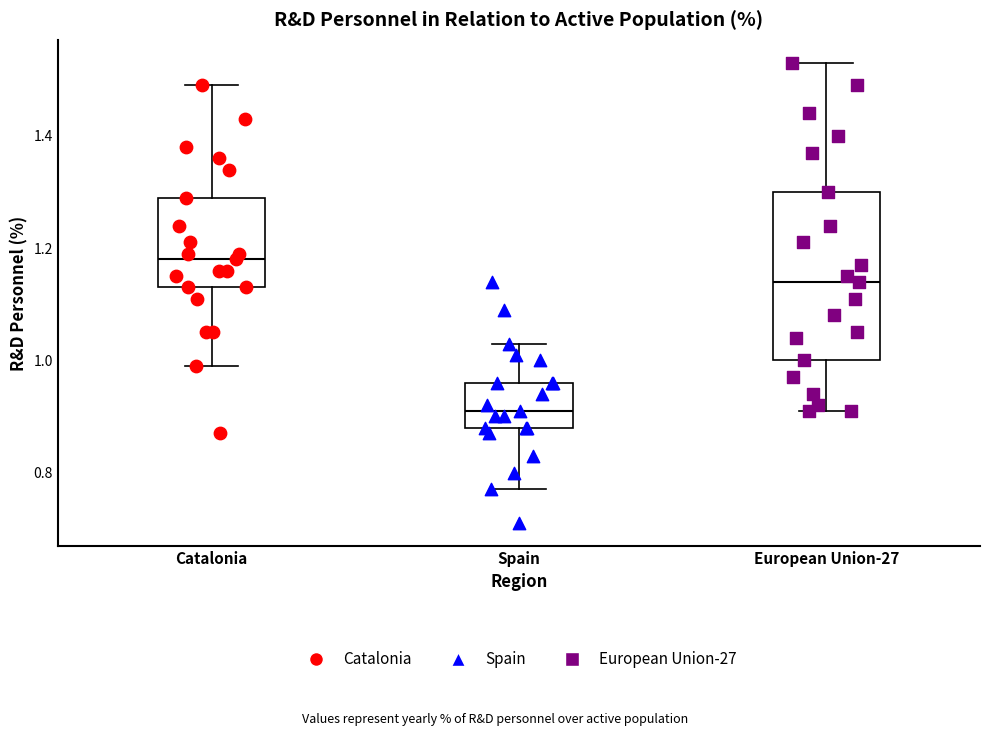

Reading left to right, read every box against the y-axis: the position of its median line, the range the box covers, and the ends of its whiskers. The values are not printed on the chart, so give them approximately, as read against the axis.

Catalonia: median 1.18, box 1.14 to 1.30, whiskers 1.00 to 1.50
Spain: median 0.92, box 0.88 to 0.96, whiskers 0.78 to 1.04
European Union-27: median 1.14, box 1.00 to 1.30, whiskers 0.92 to 1.54